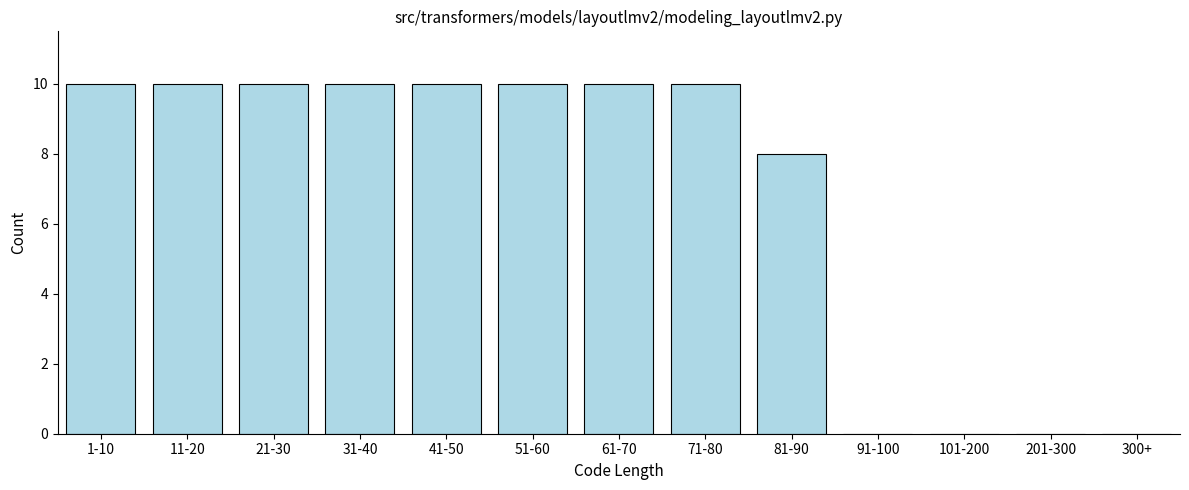

Reading right to left, extract all data points from this chart.

300+=0	201-300=0	101-200=0	91-100=0	81-90=8	71-80=10	61-70=10	51-60=10	41-50=10	31-40=10	21-30=10	11-20=10	1-10=10